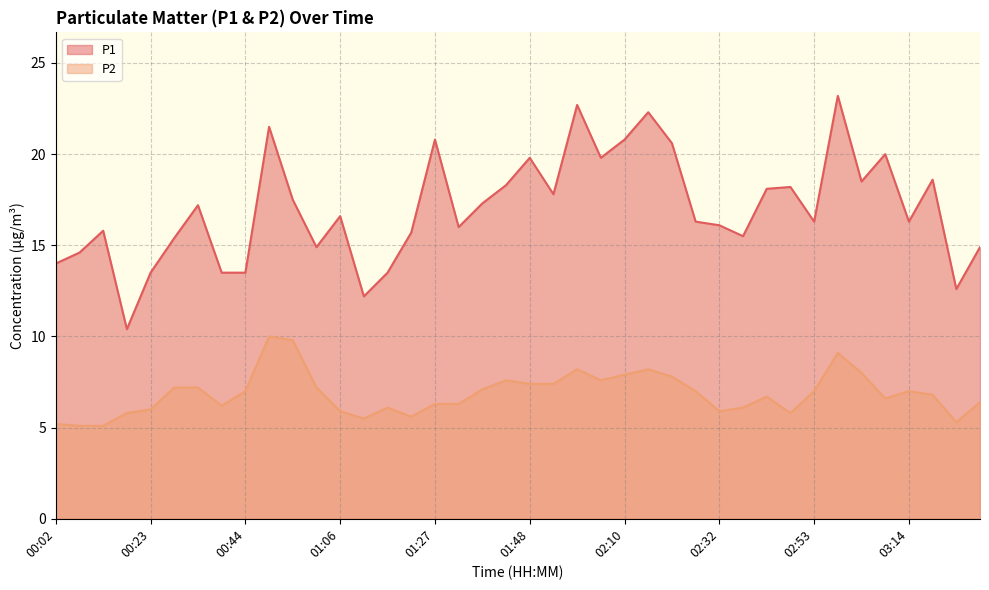

What position from the left is 00:12?

3